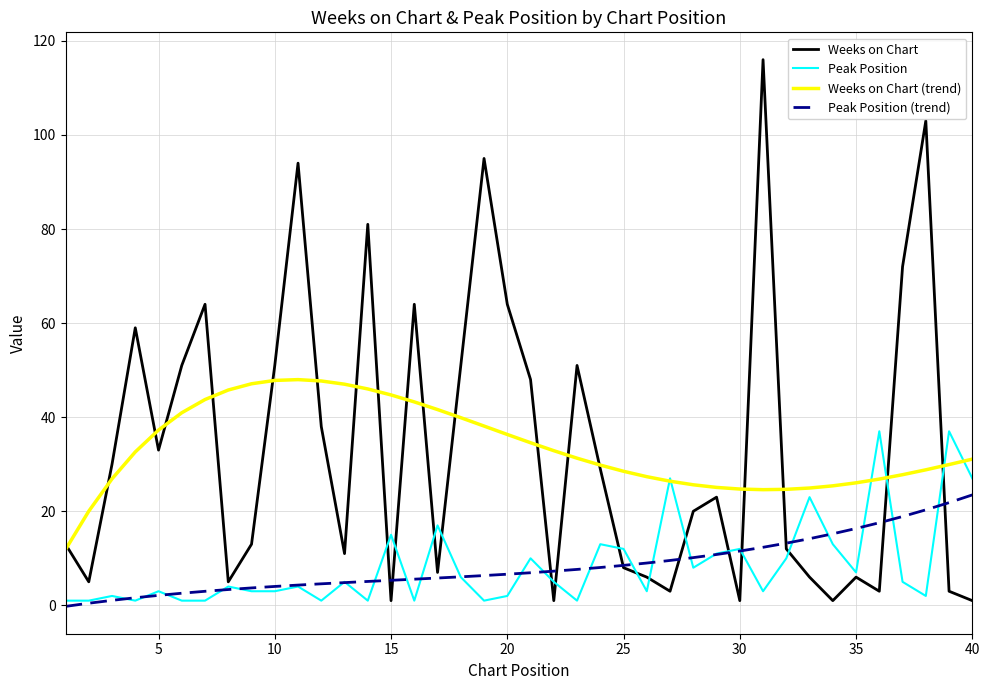

What is the greatest value displayed?

116.0